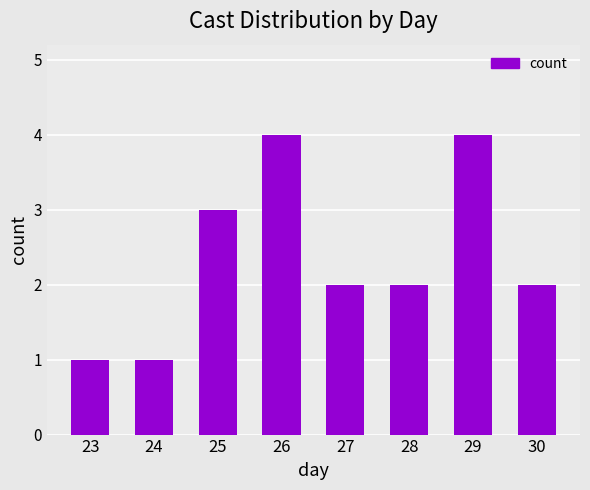

What is the value of the 8th bar from the left?

2